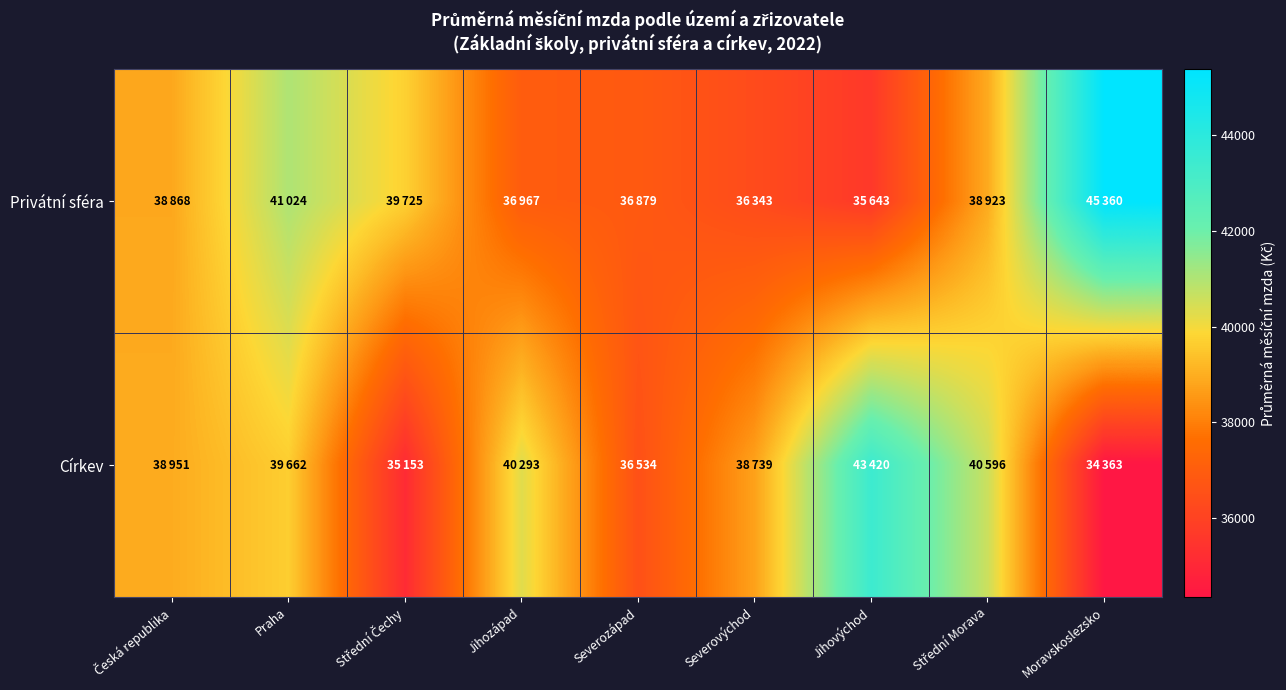

What is the spread (max minus min) of values at Moravskoslezsko?

10997.2